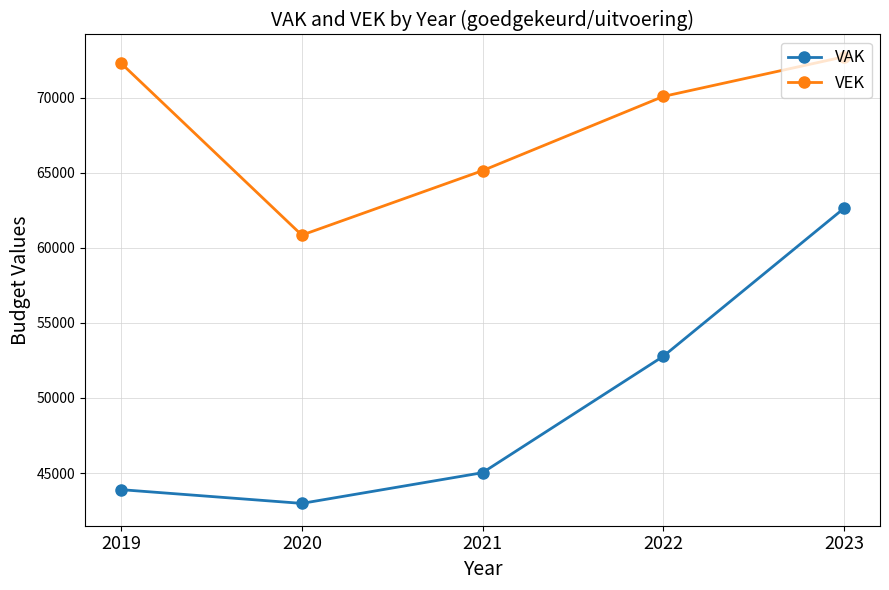

Which label corresponds to the smallest value in the chart?

2020